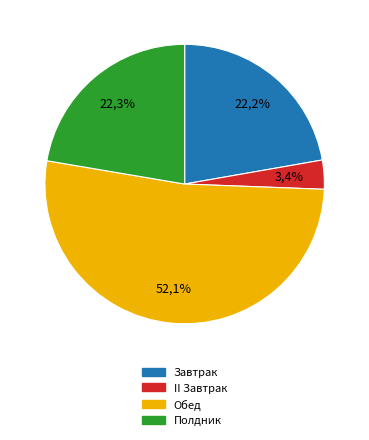

Combined, do Завтрак and II Завтрак account for over 50%?

No